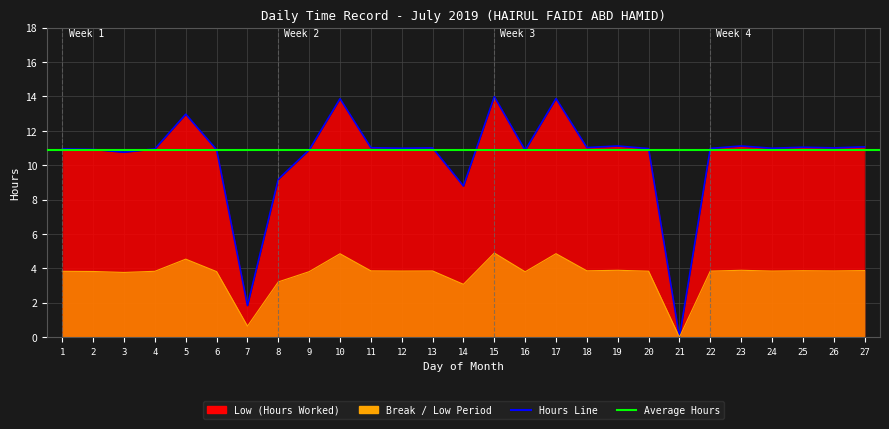

Which series has the largest total across all categories?

Low (Hours Worked)